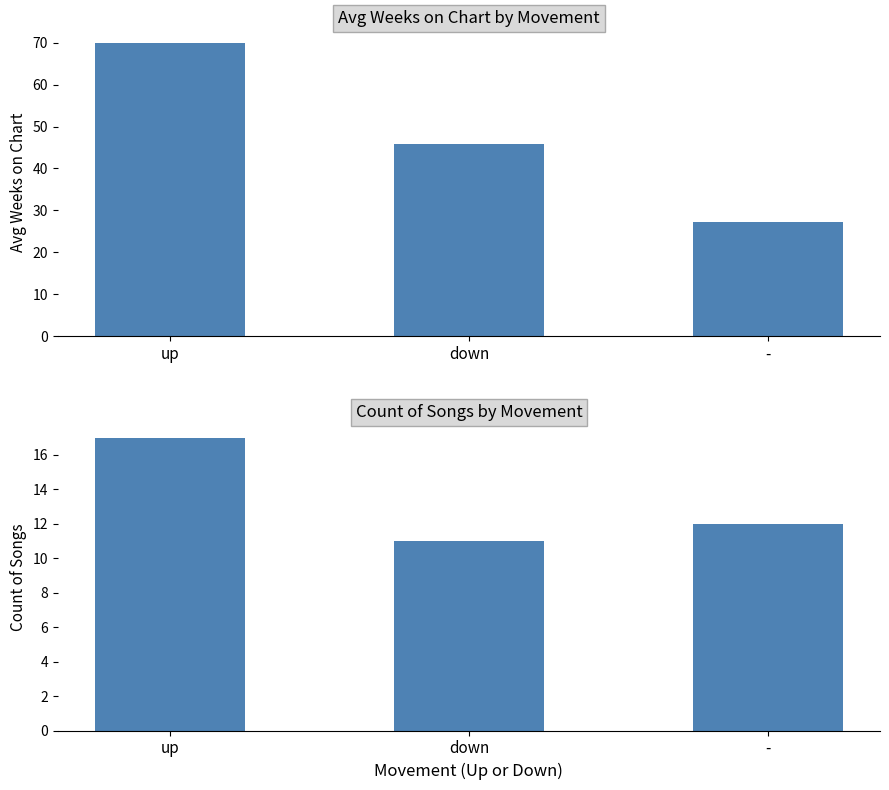

What is the label of the 3rd bar from the right?

up